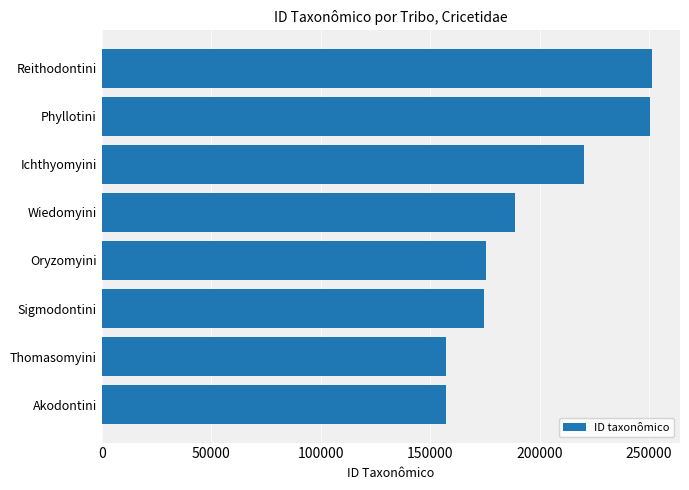

What is the sum of all values?

1576224